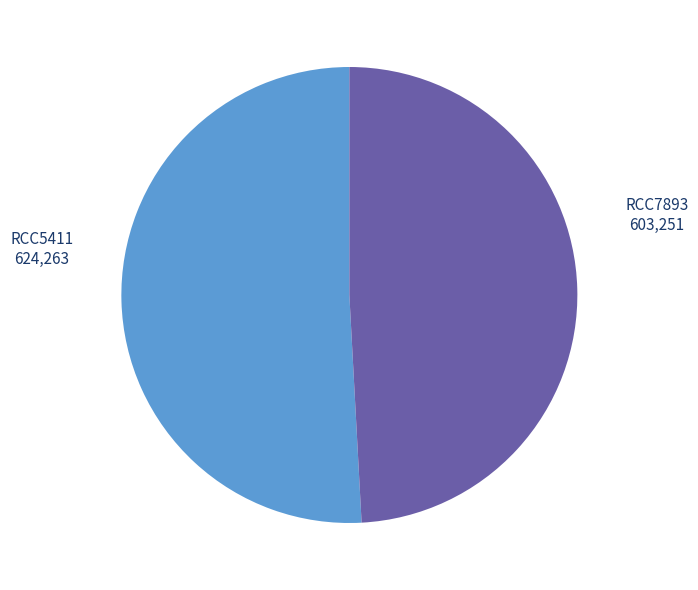

Is there a majority slice in this chart?

Yes